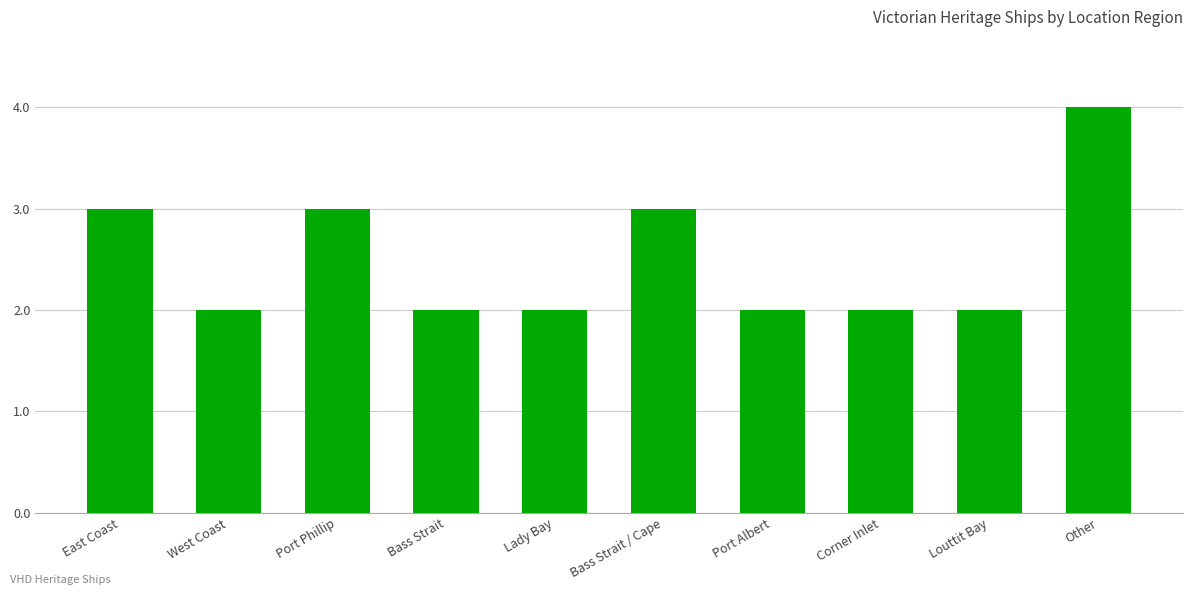

Count the number of data series in this chart.

1